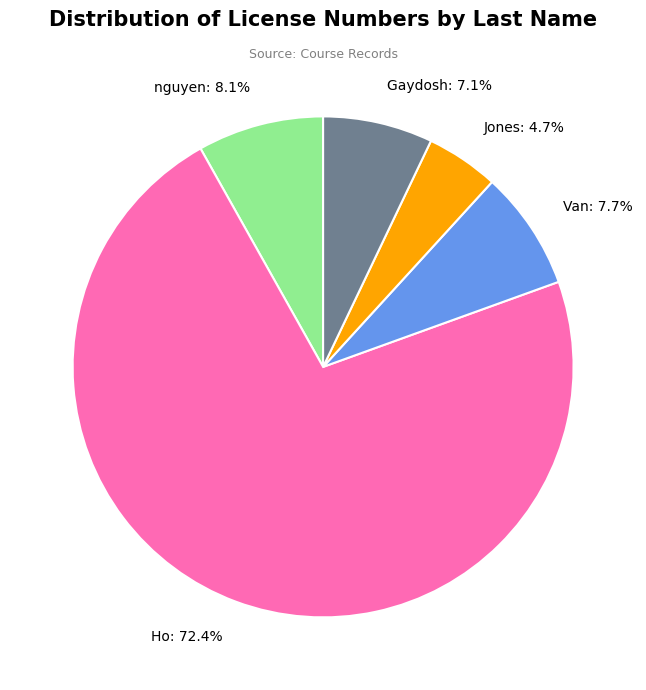

To the nearest percent, what portion does Van represent?

8%